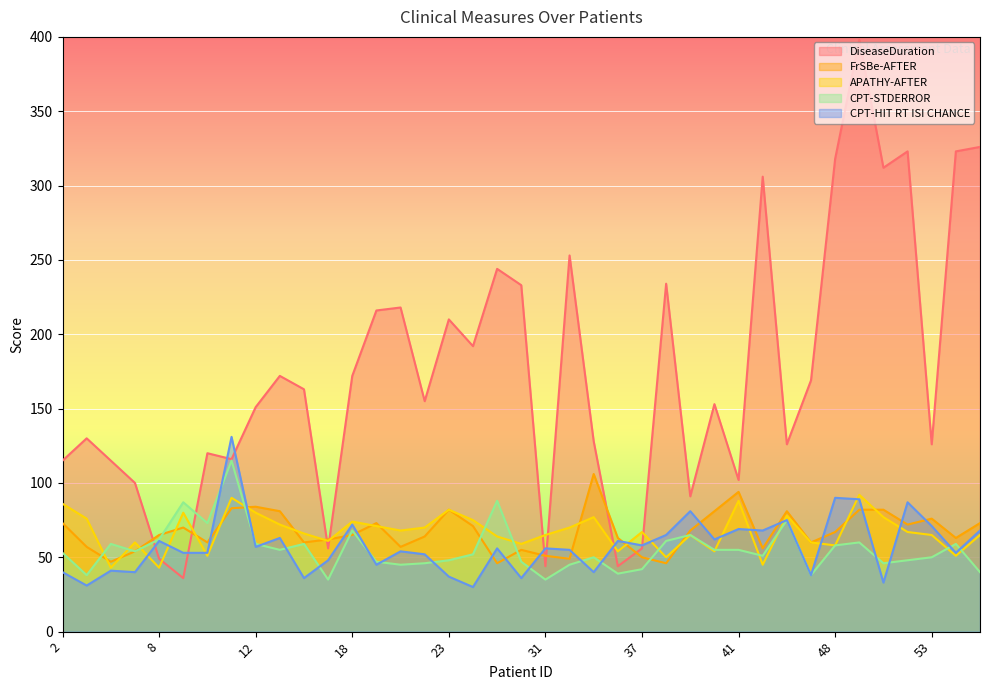

How many lines are shown in the chart?

5